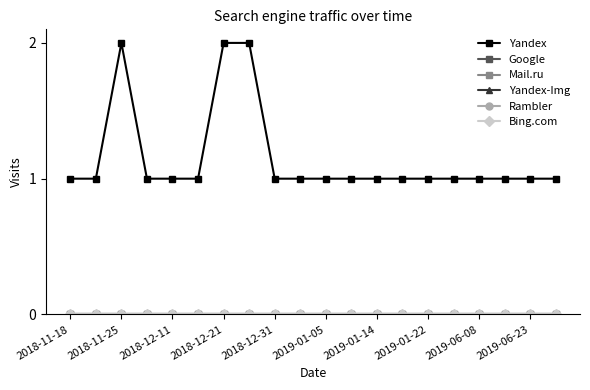

At how many categories does at least one series exceed 0?

20